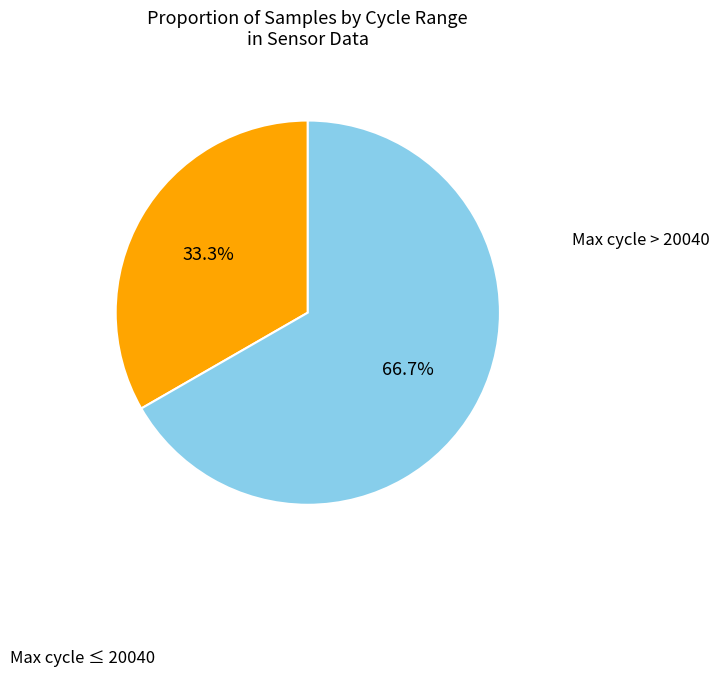

Is there any slice that represents more than half of the pie?

Yes